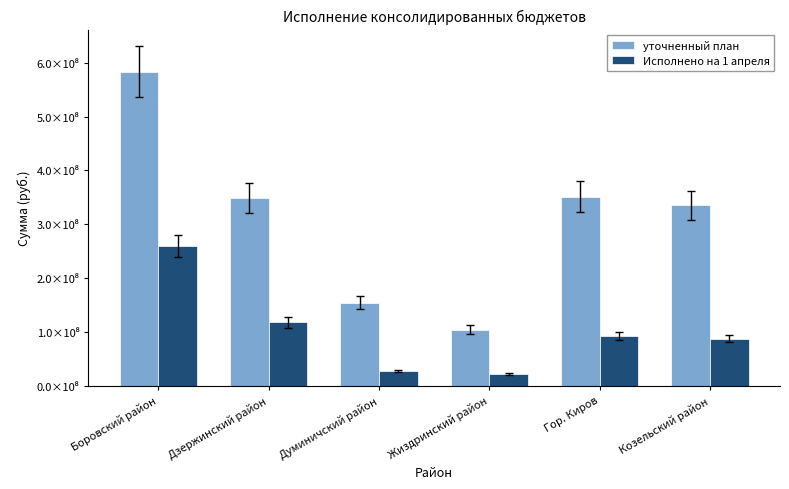

Are the bars horizontal?

No